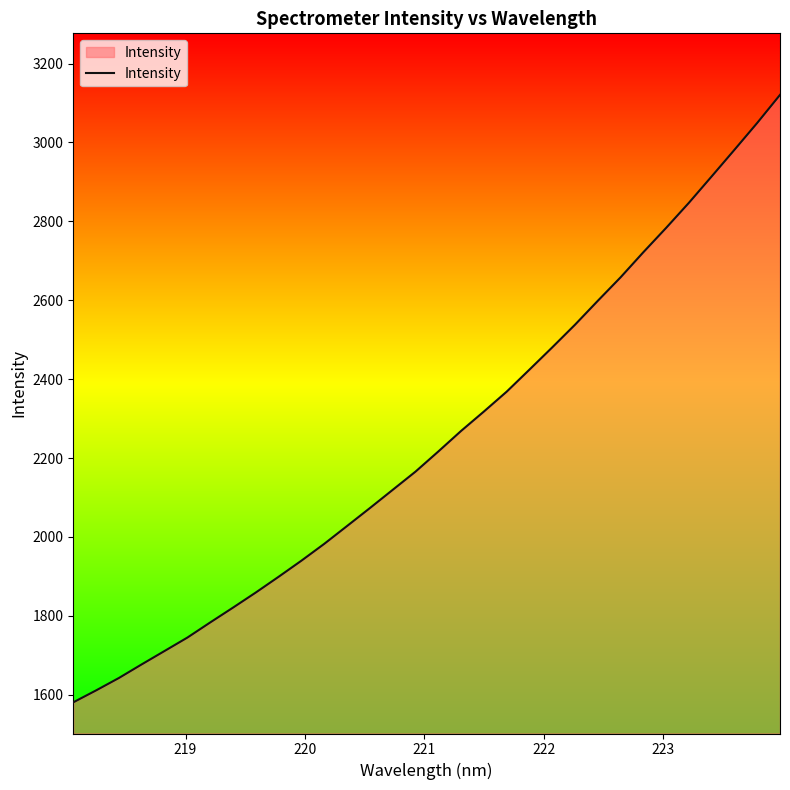

What is the minimum value shown in the chart?

1580.8